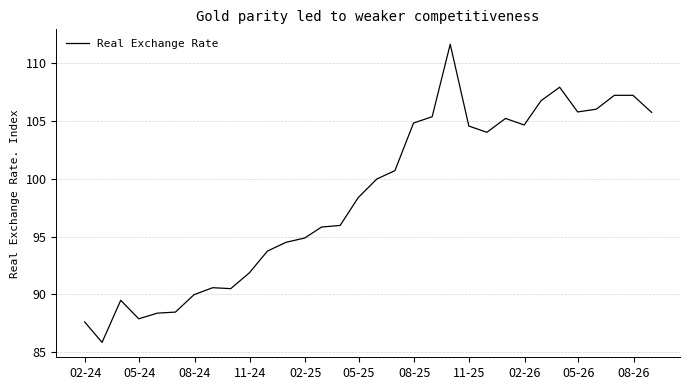

What is the difference between the maximum and minimum values?

25.8